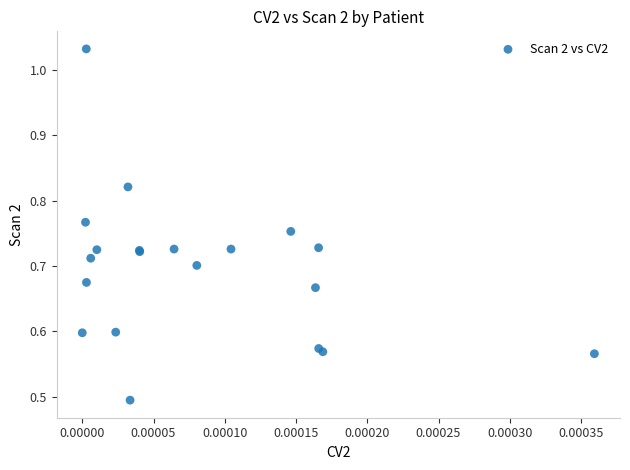

What Y value in the scatter plot is closest to 0?

0.5